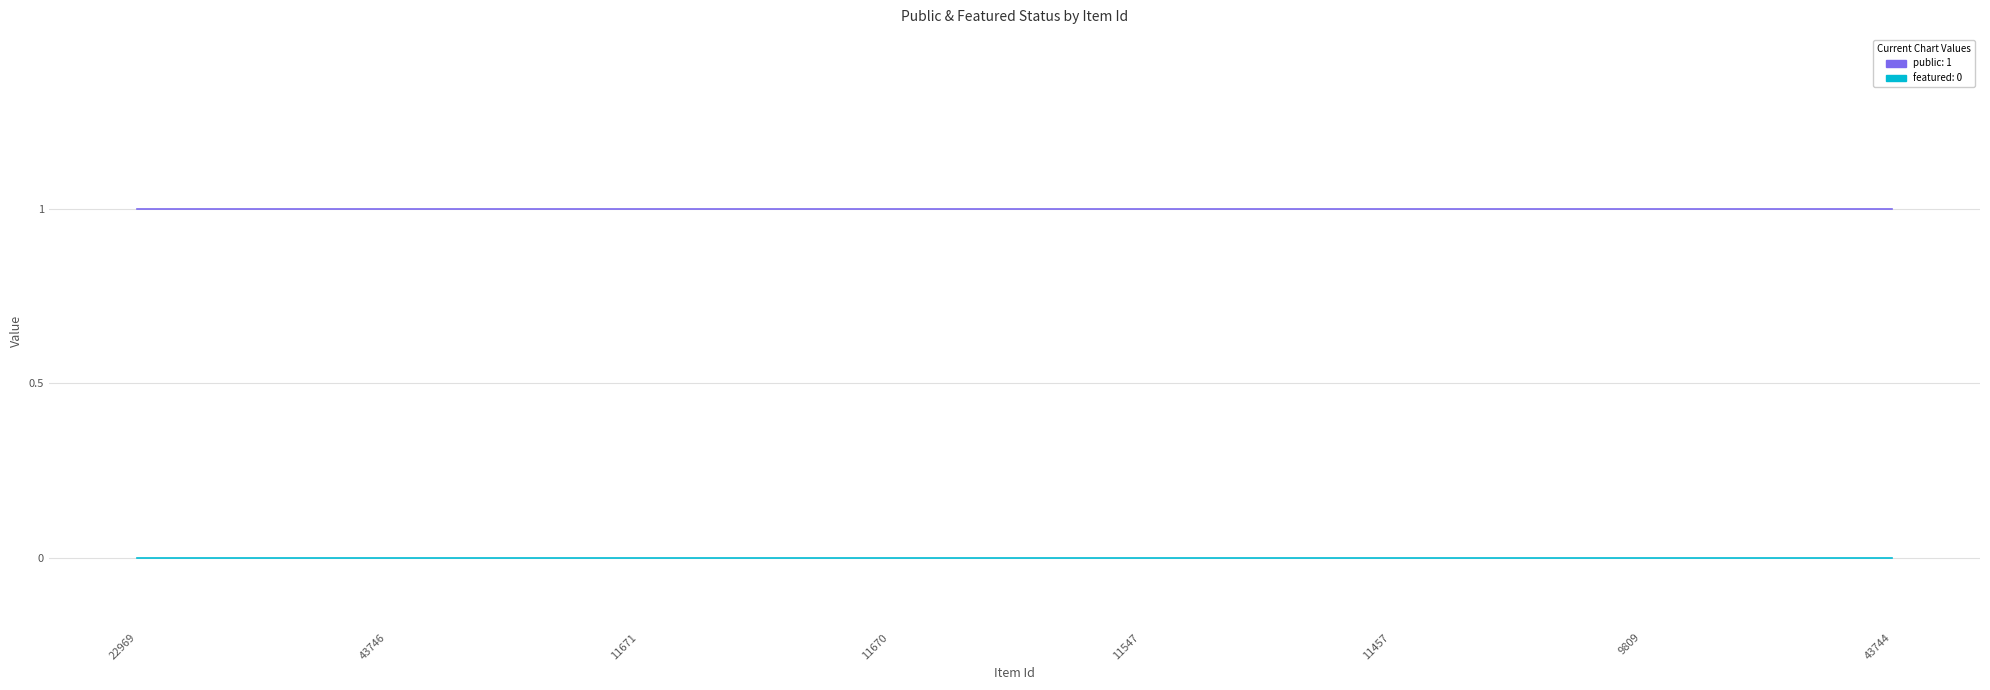

How many lines are shown in the chart?

2